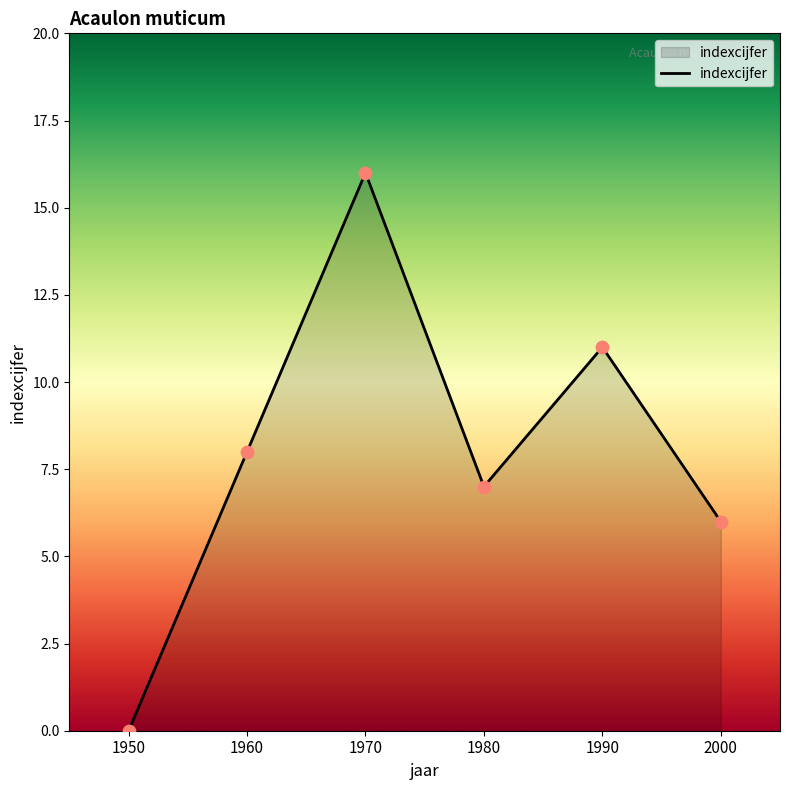

What is the ratio of the value at 1980 to the value at 2000?

1.2